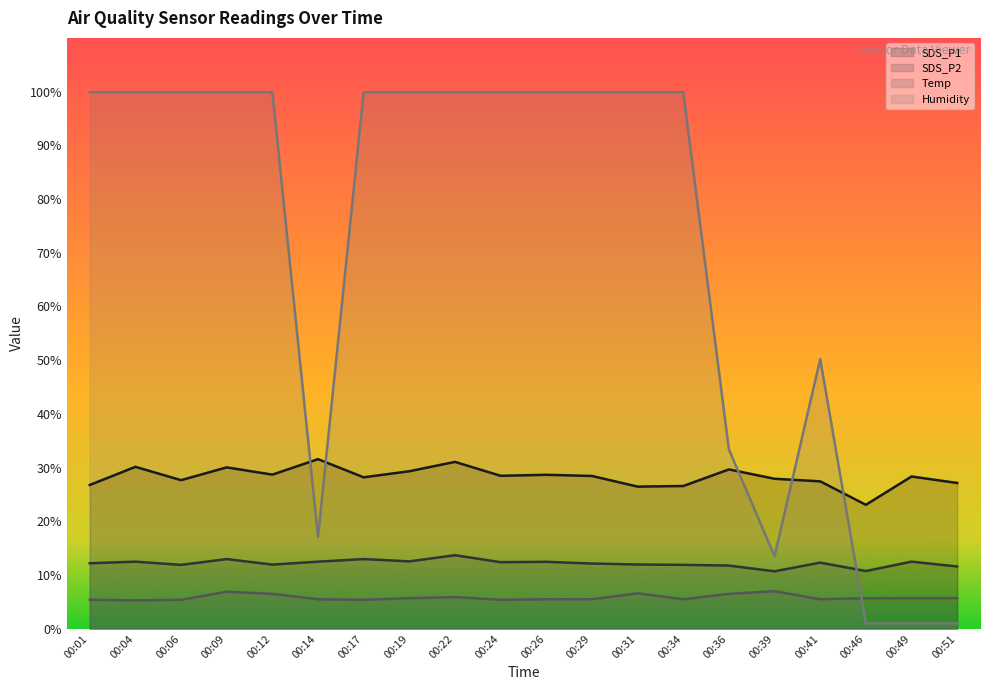

True or false: Humidity (line) has more than 0 interior local peaks.

True